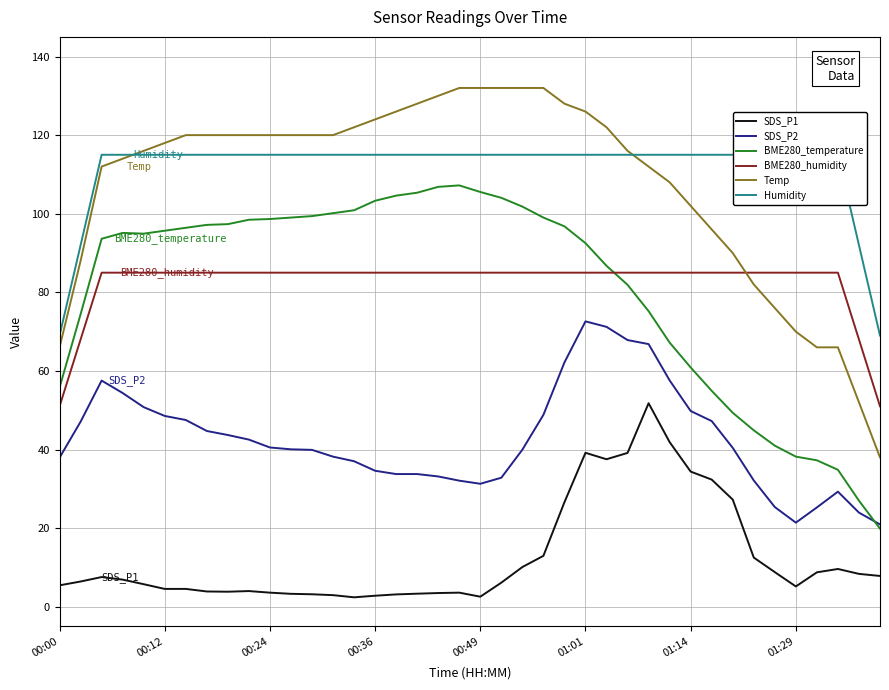

Which series ends up on top after the final intersection of Temp and BME280_humidity?

BME280_humidity